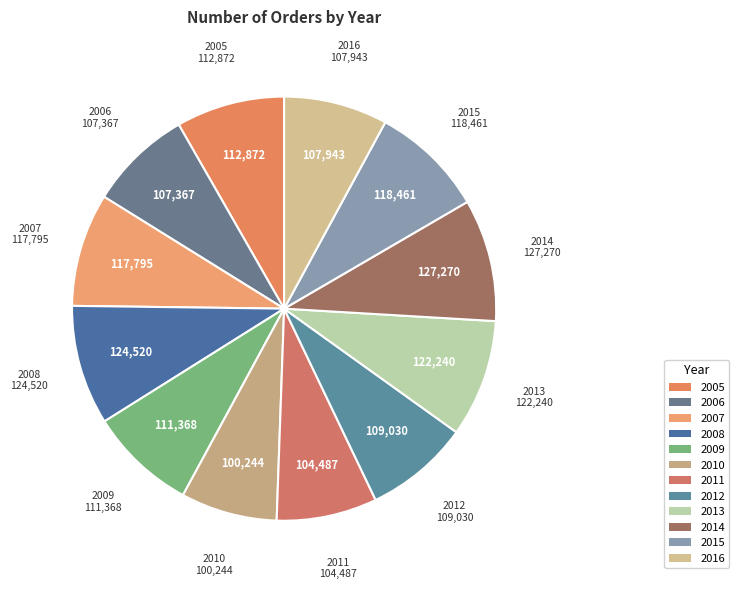

Which has a higher value, 2016 or 2008?

2008